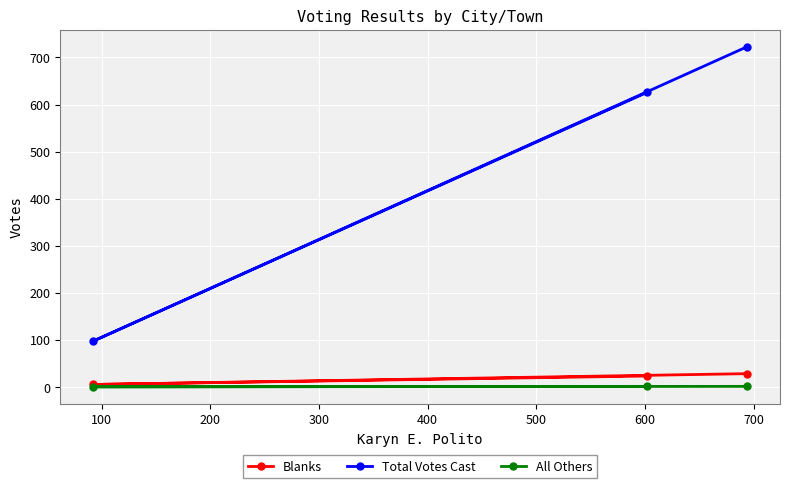

Which series has the largest range (max minus min)?

Total Votes Cast